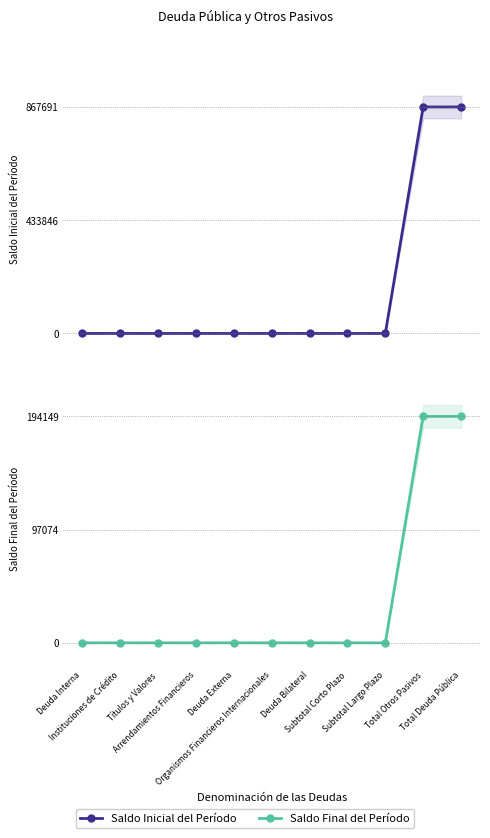

Is the value of Saldo Inicial del Período at Deuda Interna greater than the value of Saldo Final del Período at Subtotal Corto Plazo?

No